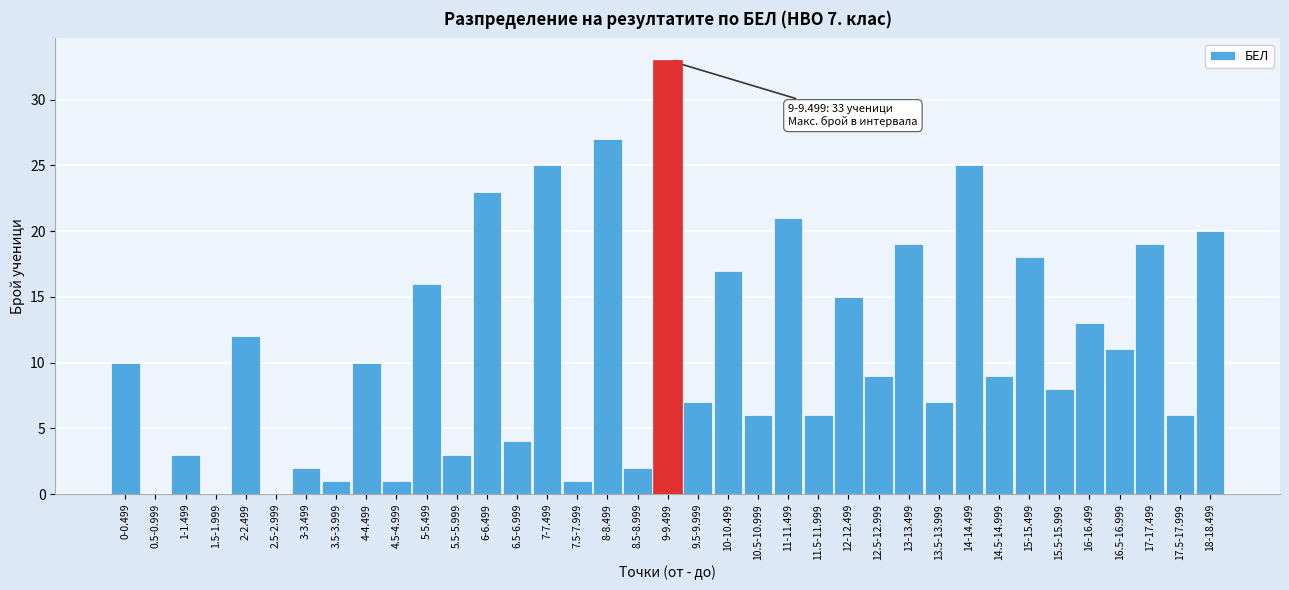

True or false: the data shows 7 at 7-7.499.

False